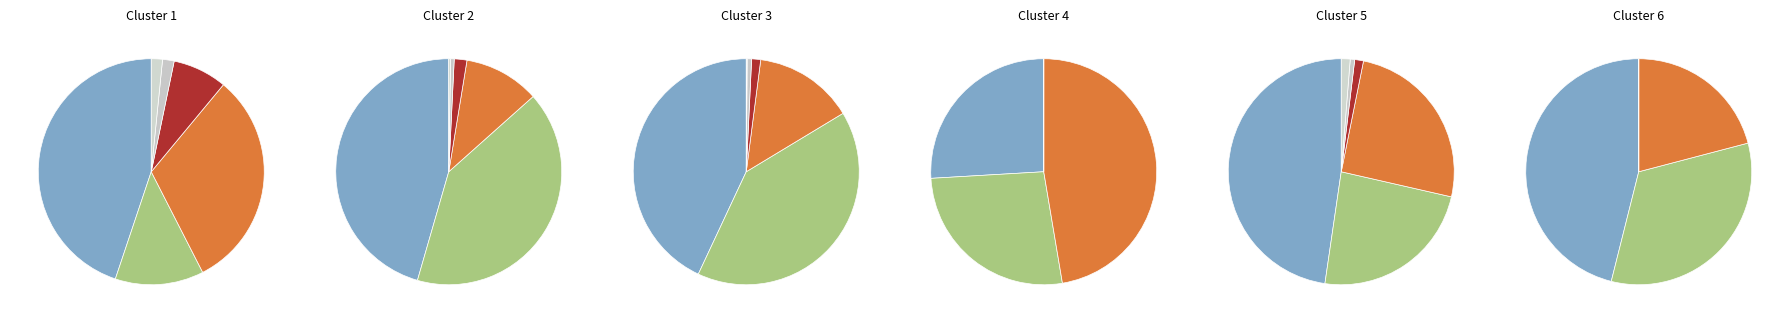

The Kopšanas cirte slice represents 52% of the pie. True or false?

False